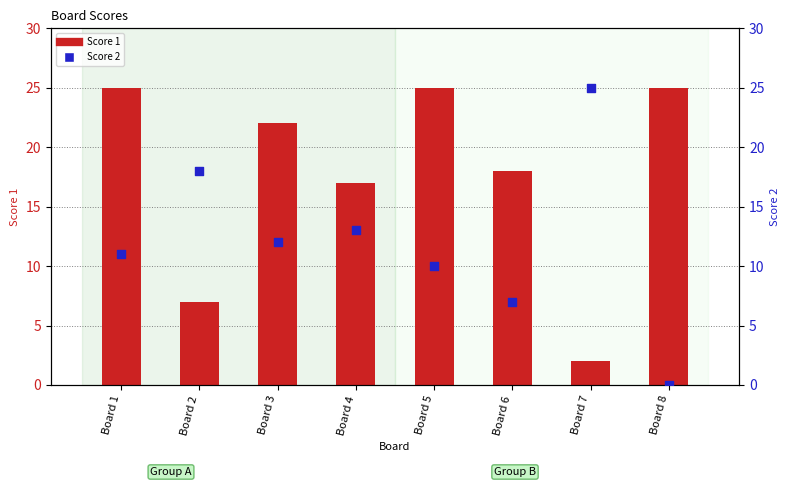

Which series has the largest total across all categories?

Score 1